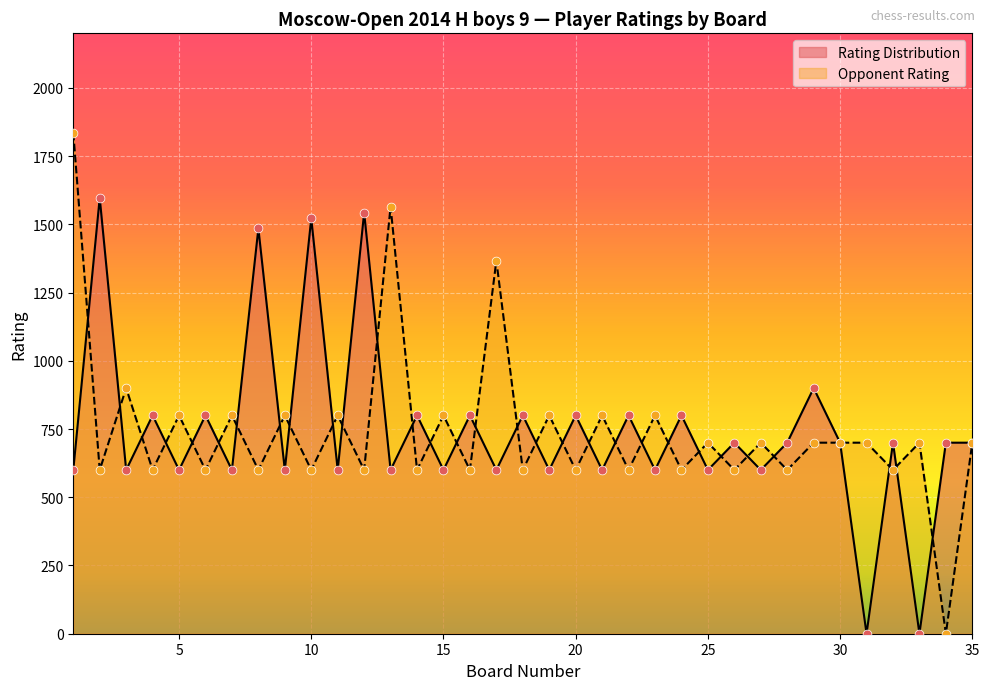

What are all the series names shown in the legend?

Rating Distribution, Opponent Rating